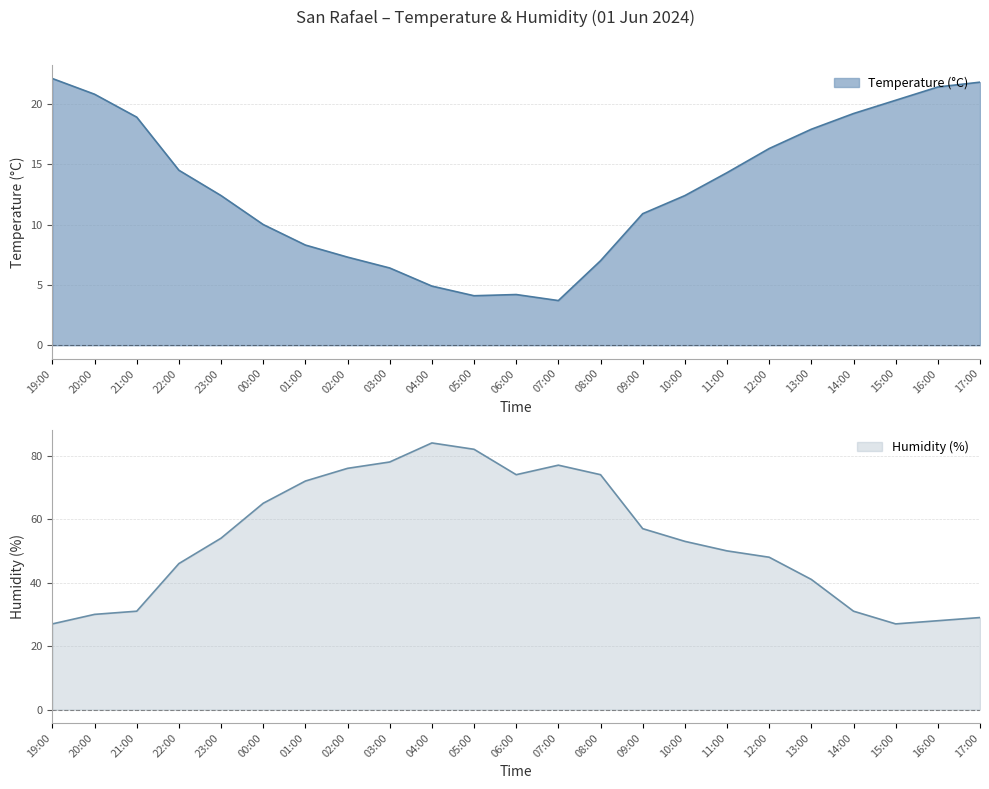

What is the difference between the highest and lowest values at 03:00?

71.6